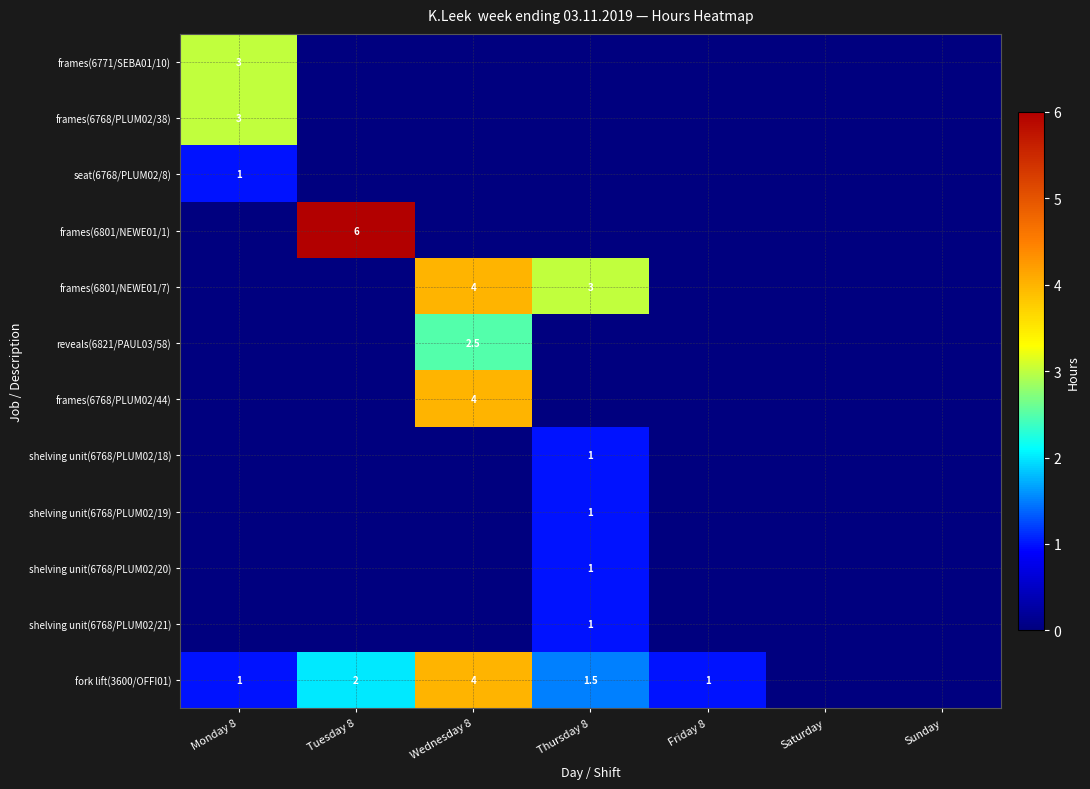

At which category is the sum across all series the highest?

Wednesday 8